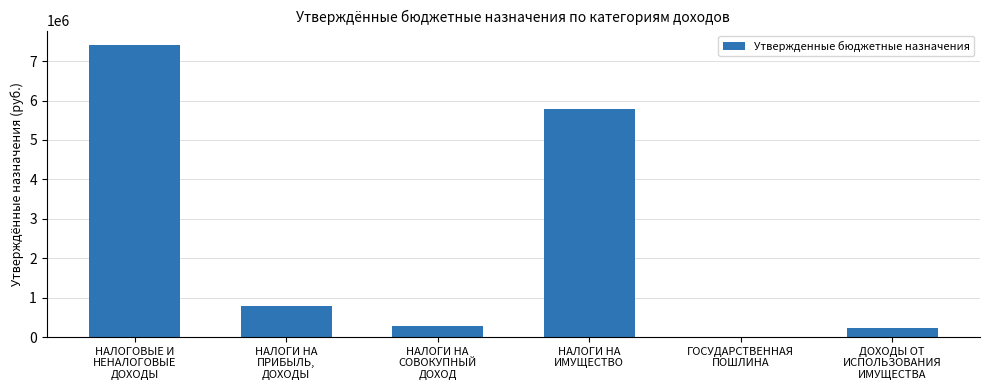

What is the greatest value displayed?

7405300